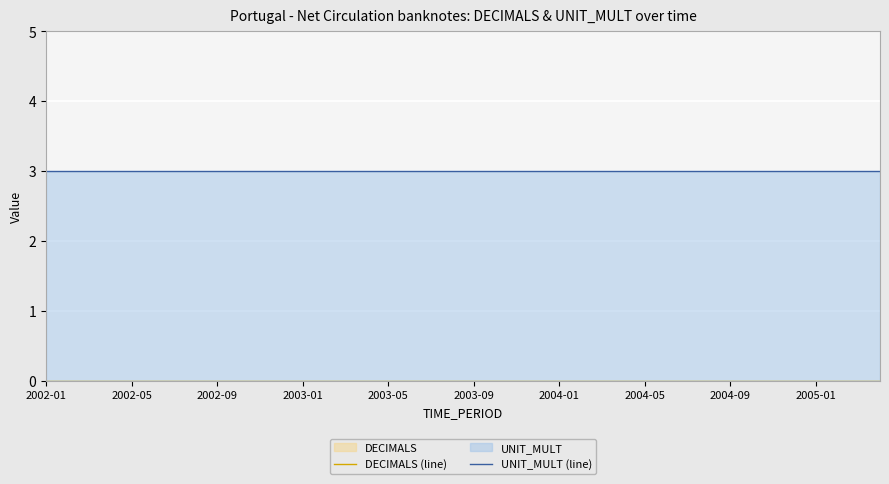

True or false: DECIMALS (line) and UNIT_MULT (line) intersect in this chart.

False